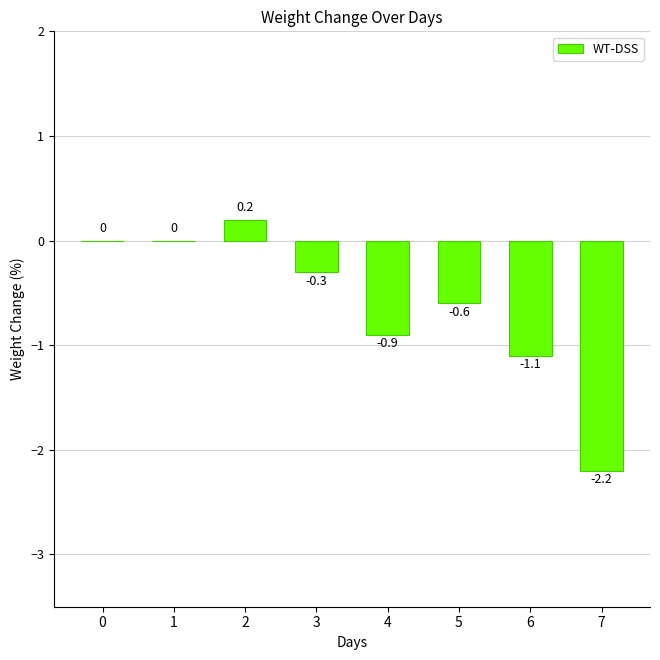

What is the sum of the values at 4 and 6?

-2.0